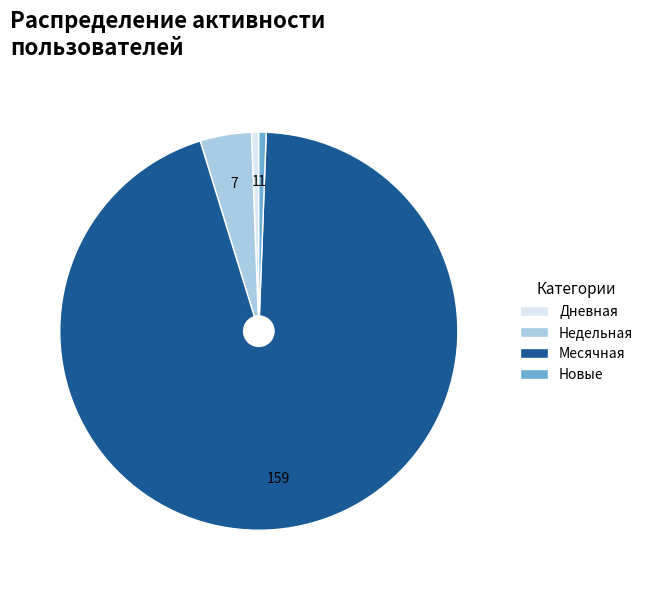

Does Недельная account for over 50% of the chart?

No